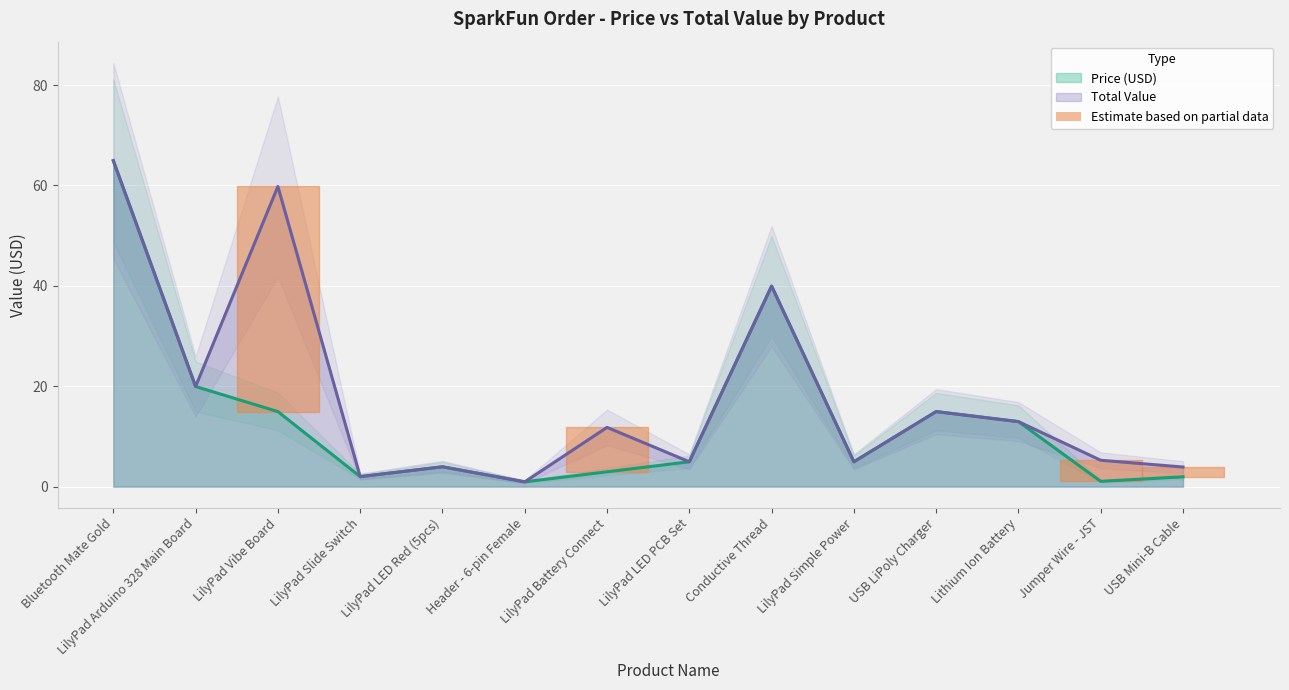

Which category has the lowest value in the Price (USD) series?

Header - 6-pin Female